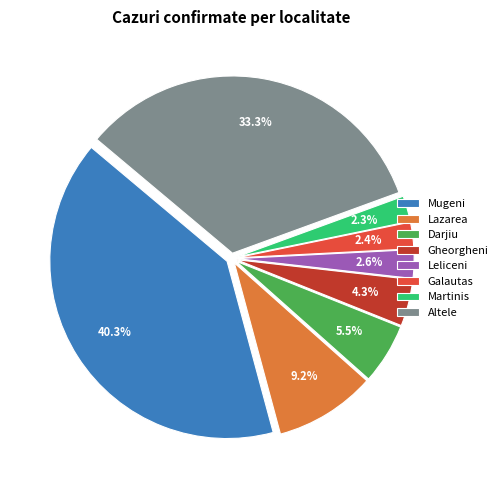

Is there a majority slice in this chart?

No